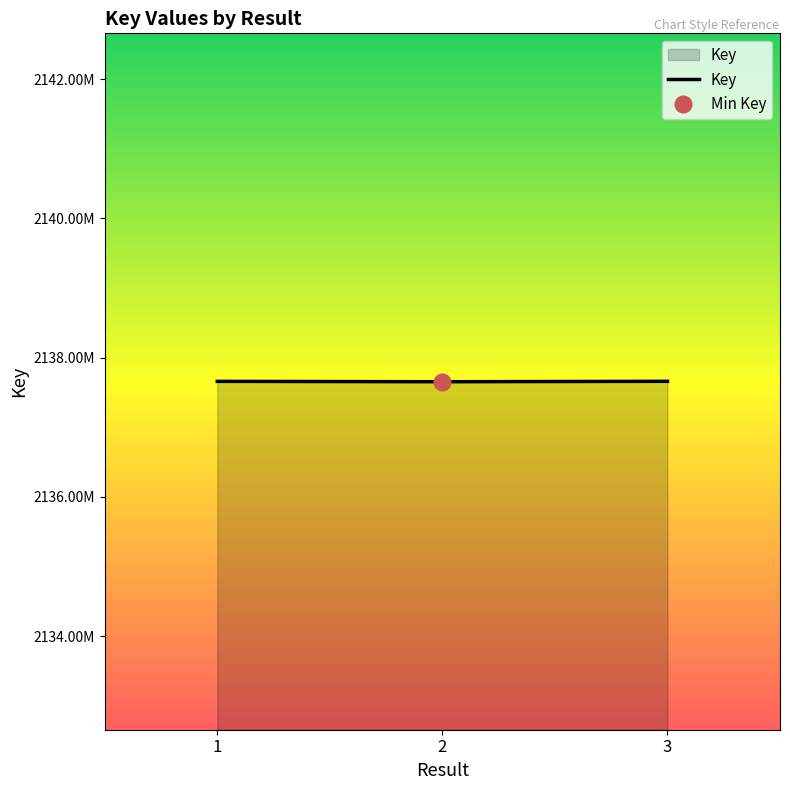

How many data points are less than 2137659898?

1